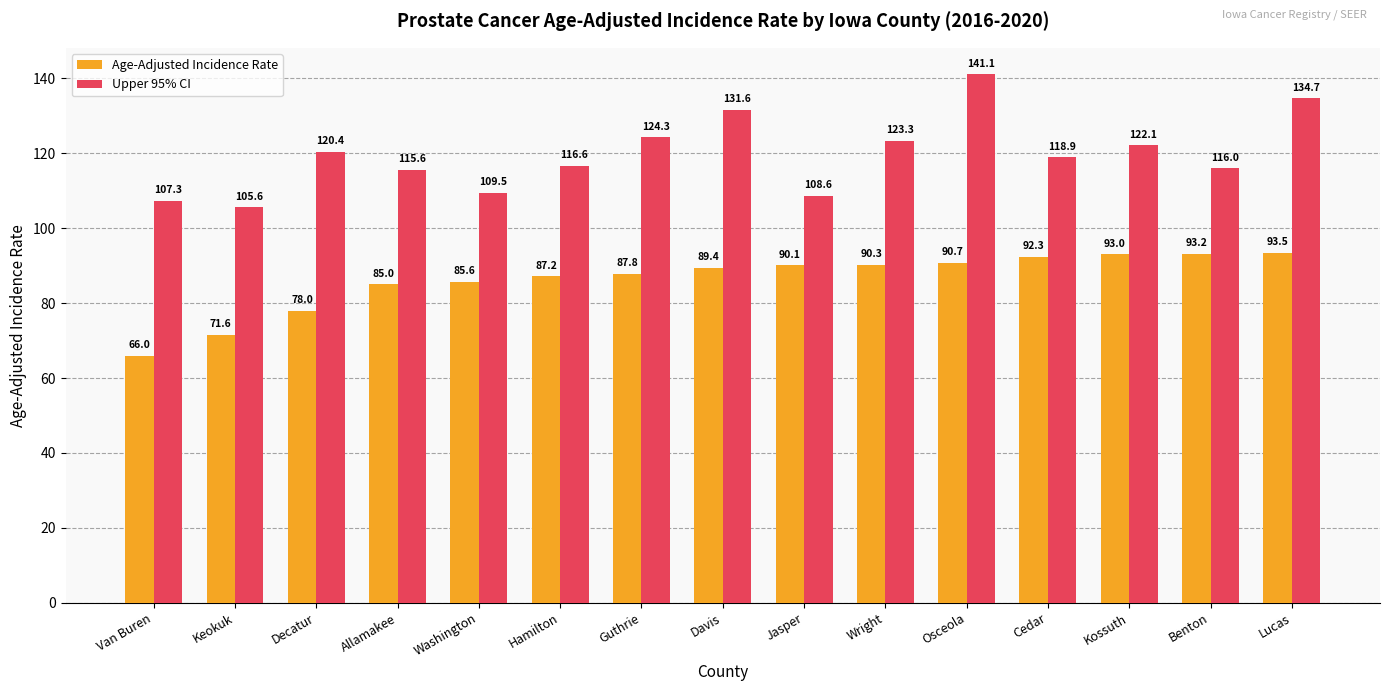

What is the difference between the maximum and minimum values in the Age-Adjusted Incidence Rate series?

27.5